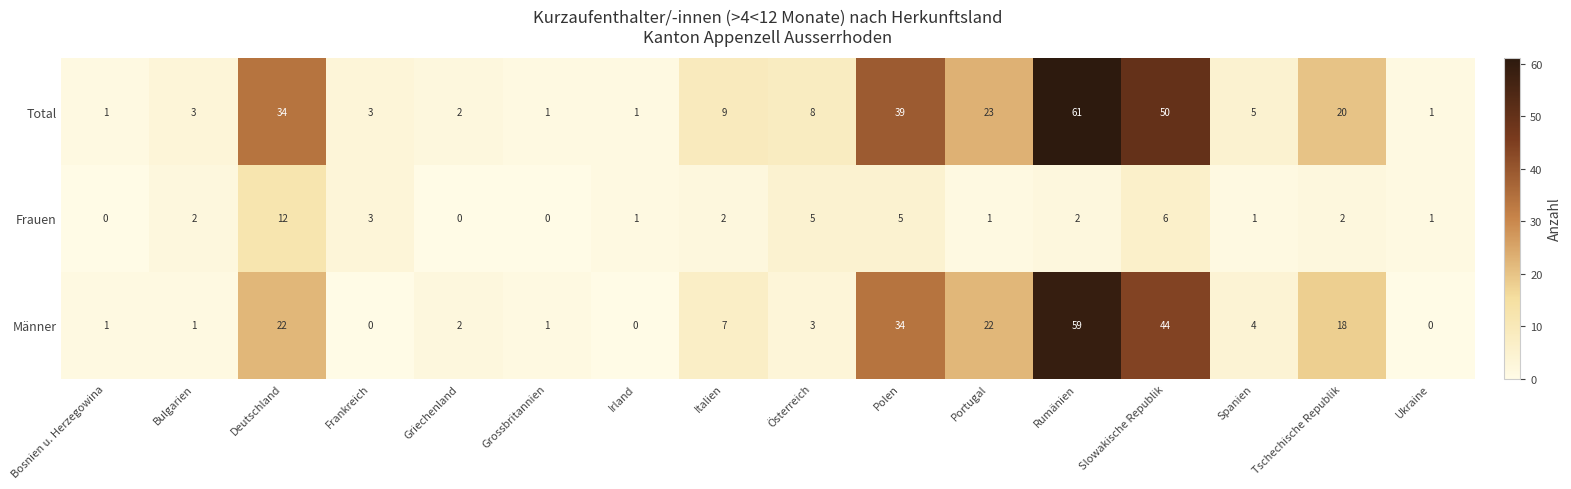

Read the Total value at Deutschland, to the nearest 10.

30